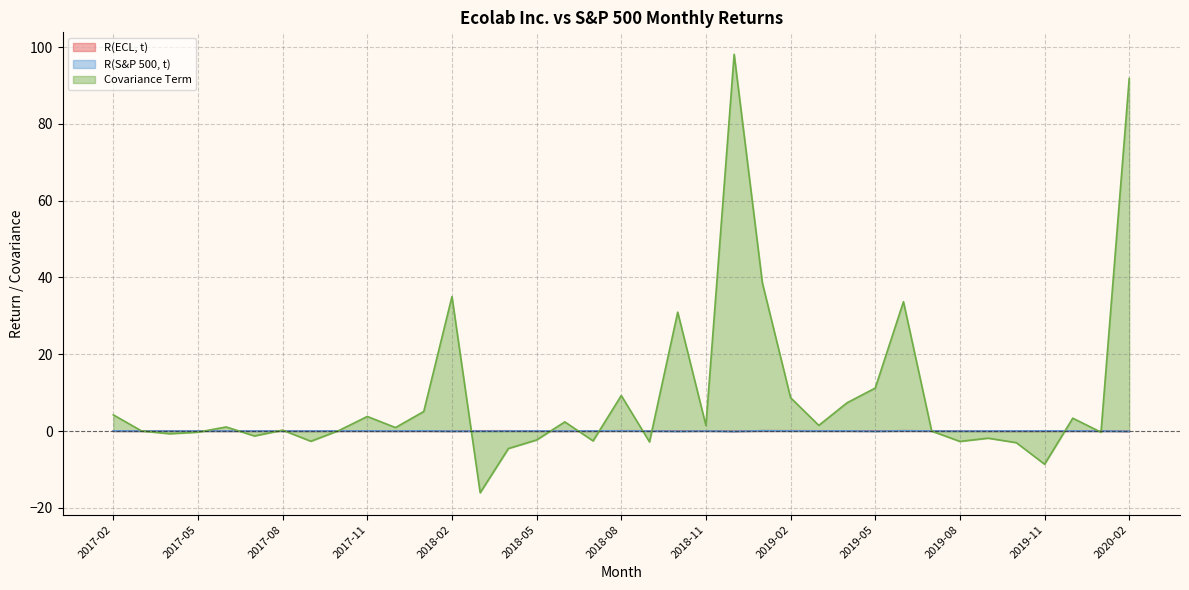

Where do R(ECL, t) and R(S&P 500, t) first cross each other?

2017-02 and 2017-03